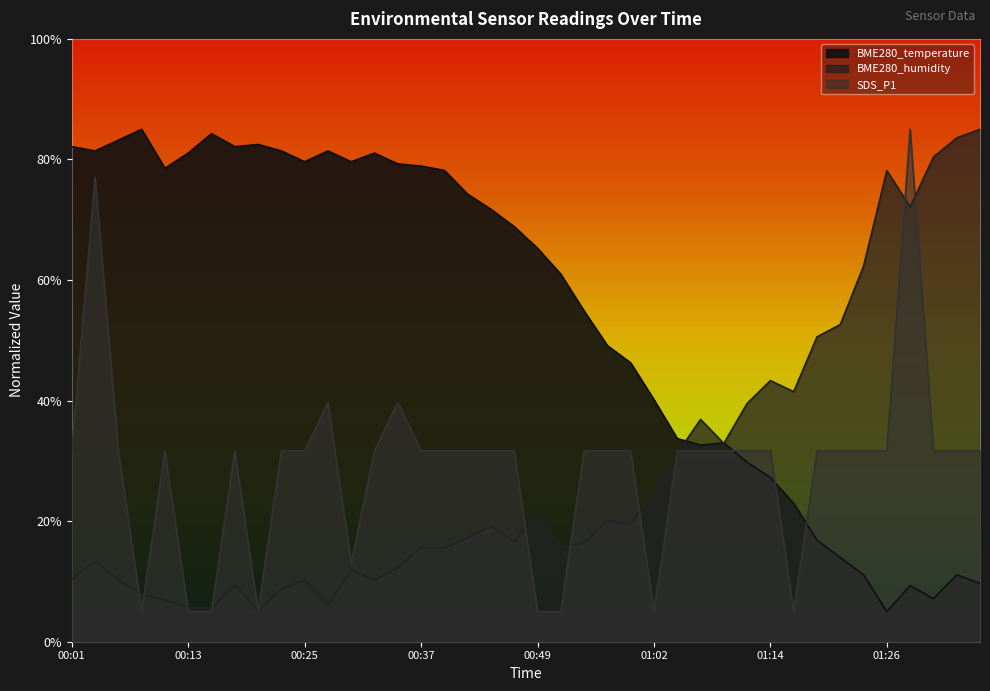

In BME280_humidity, how many points are lower than both neighbors (excluding endpoints)?

11